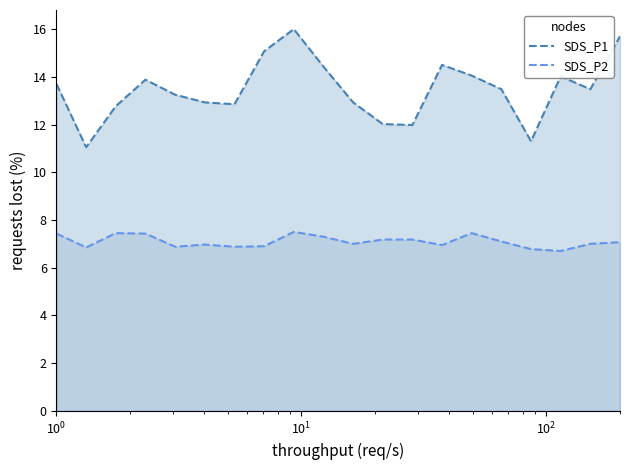

Which series has the largest total across all categories?

SDS_P1